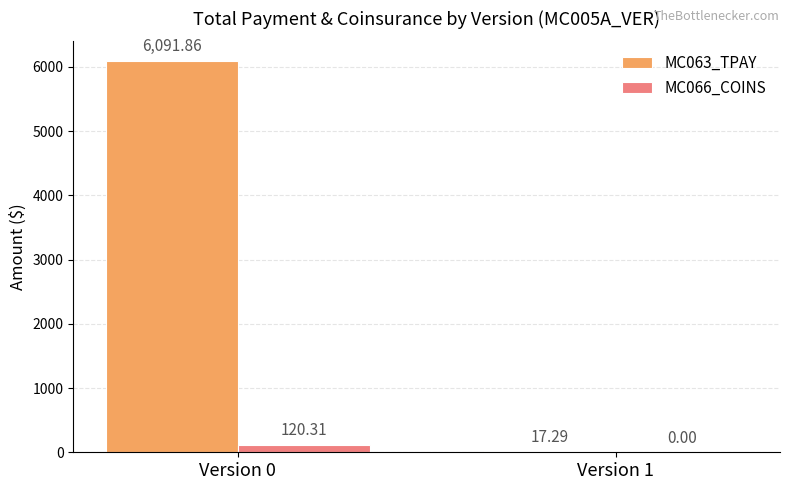

Which series changed the most between Version 0 and Version 1?

MC063_TPAY